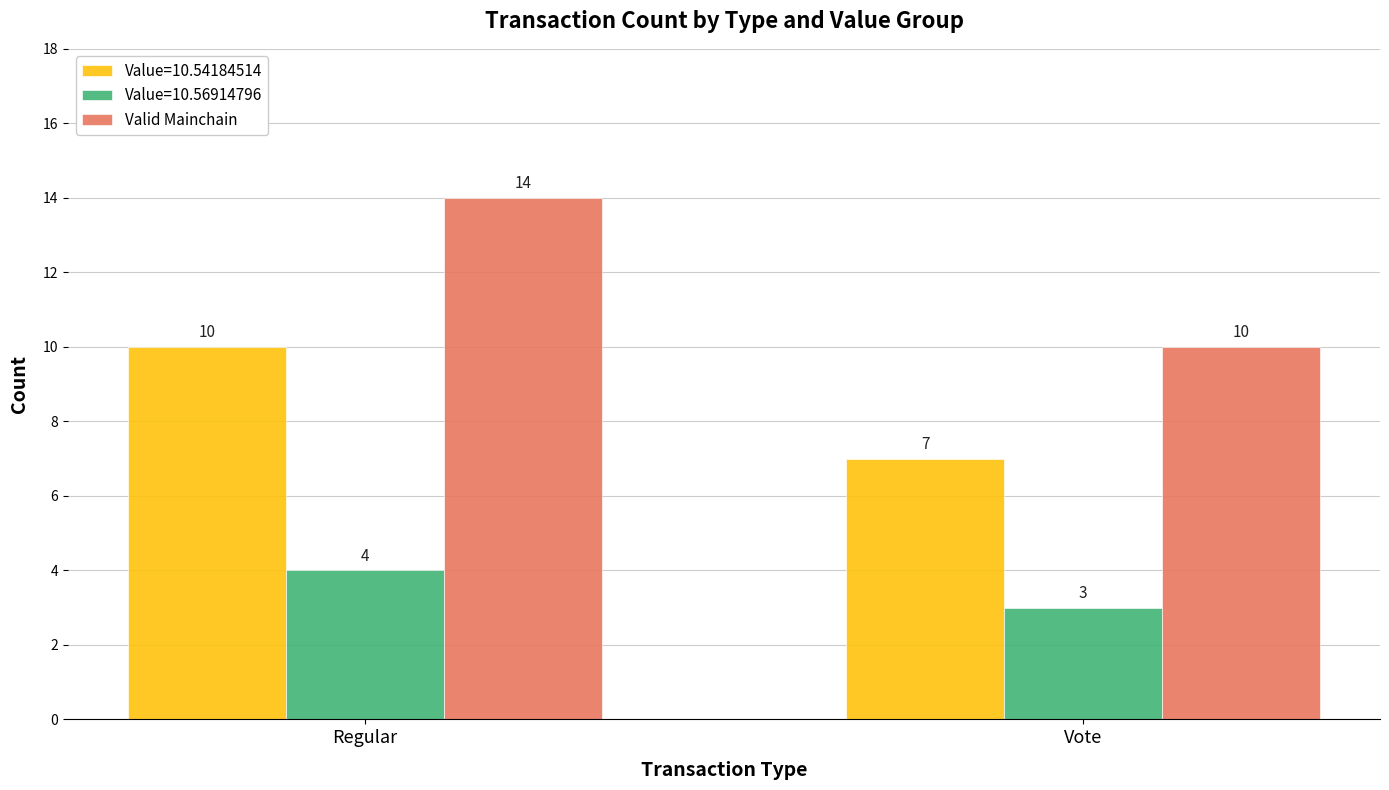

The Value=10.56914796 series shows 4 at Regular. True or false?

True